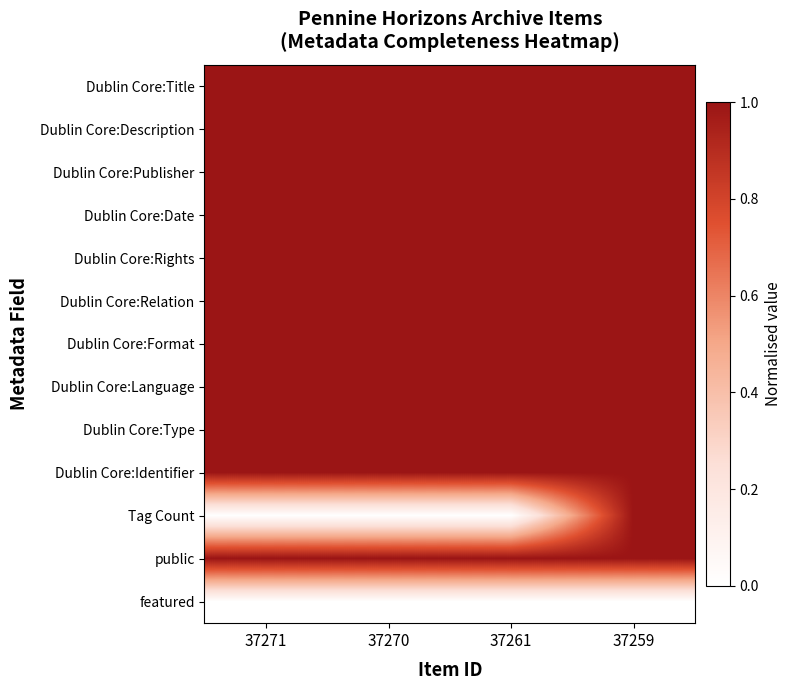

Reading left to right, transcribe all the data shown in this chart.

Dublin Core:Title: 37271=1	37270=1	37261=1	37259=1
Dublin Core:Description: 37271=1	37270=1	37261=1	37259=1
Dublin Core:Publisher: 37271=1	37270=1	37261=1	37259=1
Dublin Core:Date: 37271=1	37270=1	37261=1	37259=1
Dublin Core:Rights: 37271=1	37270=1	37261=1	37259=1
Dublin Core:Relation: 37271=1	37270=1	37261=1	37259=1
Dublin Core:Format: 37271=1	37270=1	37261=1	37259=1
Dublin Core:Language: 37271=1	37270=1	37261=1	37259=1
Dublin Core:Type: 37271=1	37270=1	37261=1	37259=1
Dublin Core:Identifier: 37271=1	37270=1	37261=1	37259=1
Tag Count: 37271=0	37270=0	37261=0	37259=1
public: 37271=1	37270=1	37261=1	37259=1
featured: 37271=0	37270=0	37261=0	37259=0